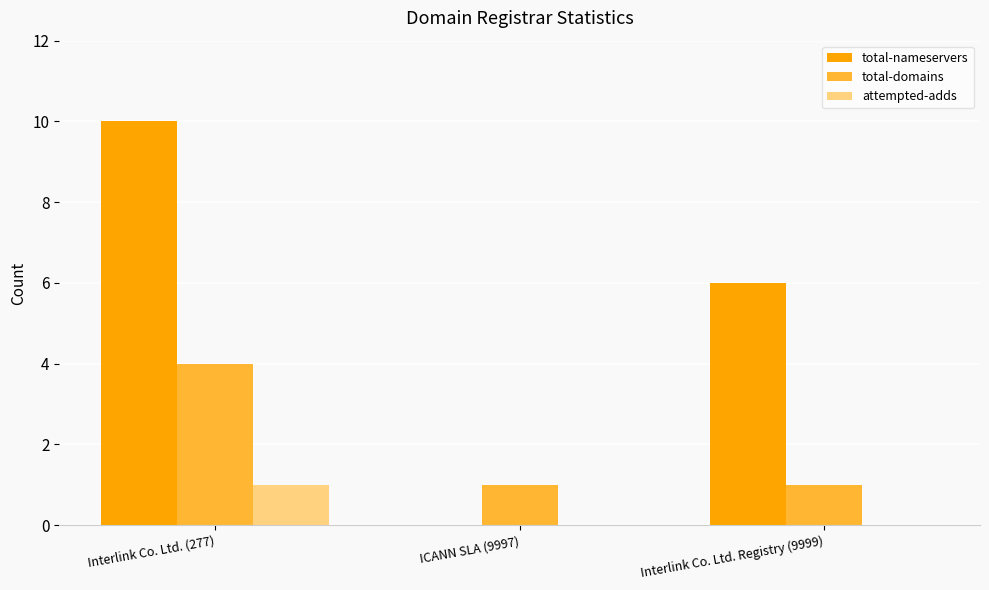

What is the sum of all total-nameservers values?

16